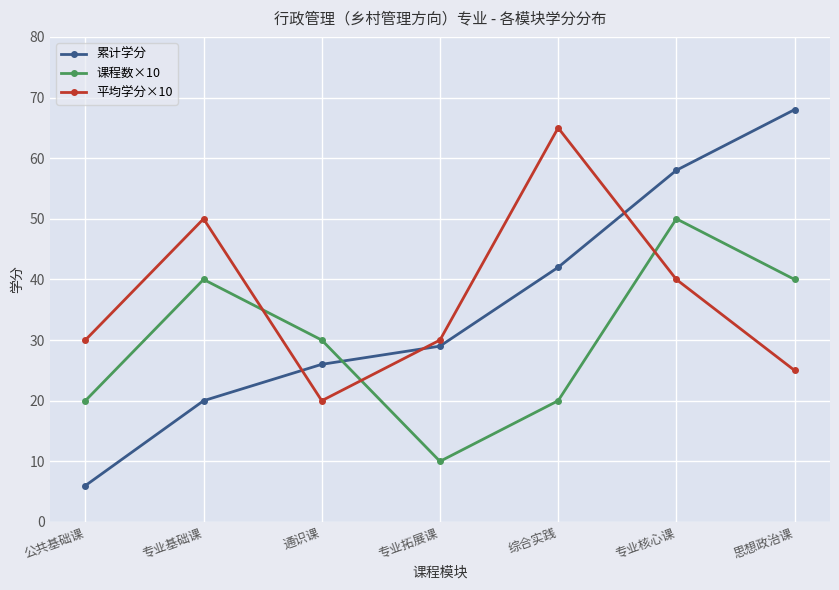

Which series ends up on top after the final intersection of 平均学分×10 and 课程数×10?

课程数×10